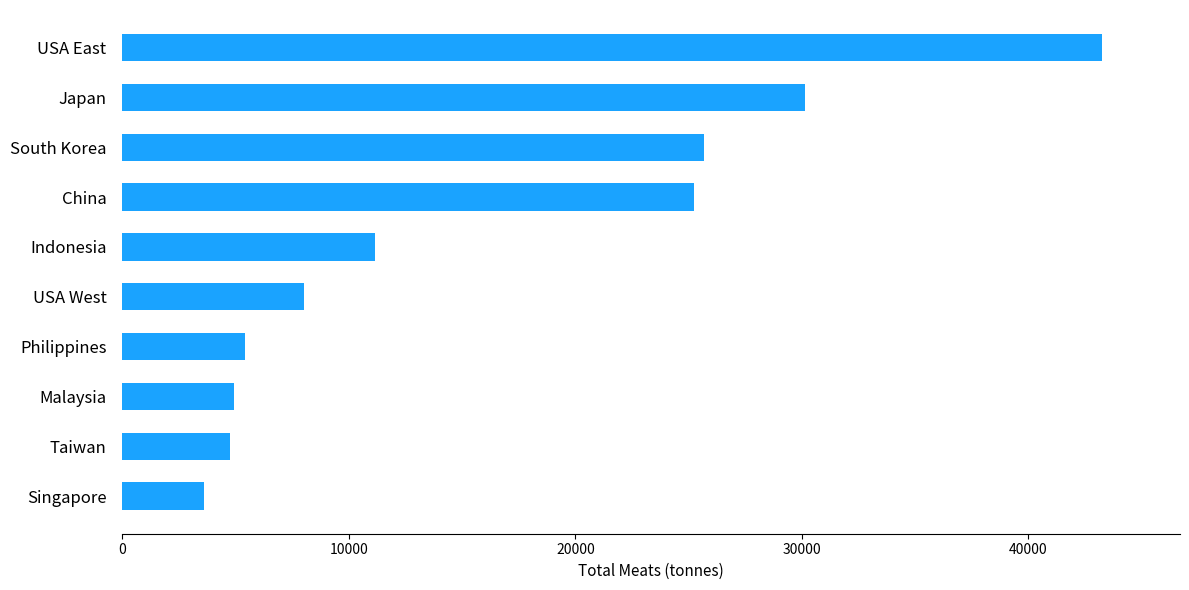

Approximately how many times larger is the value at USA West compared to Singapore?

2.2